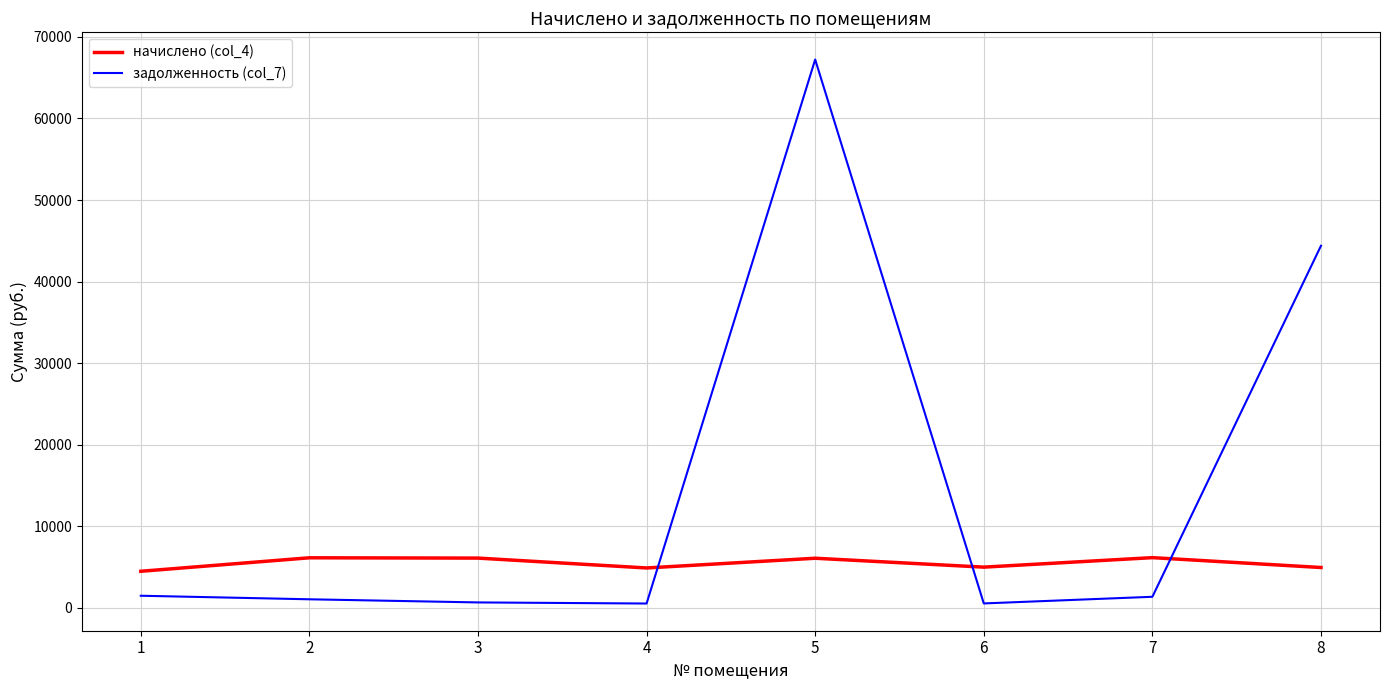

Rank the series by their average value, from highest to lowest.

задолженность (col_7), начислено (col_4)